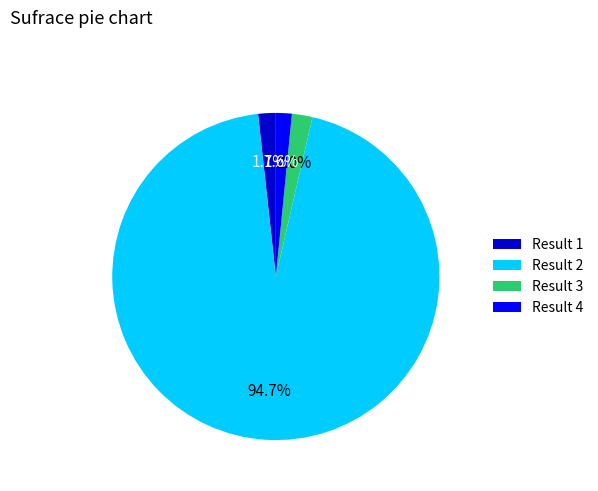

Which category has the biggest portion of the pie?

Result 2